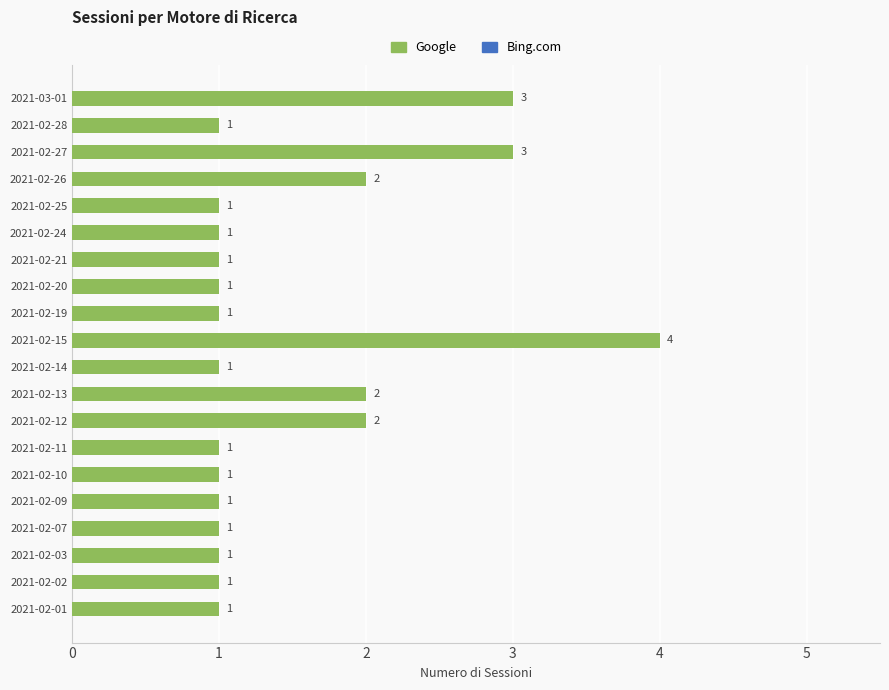

How many bars are there in total?

20